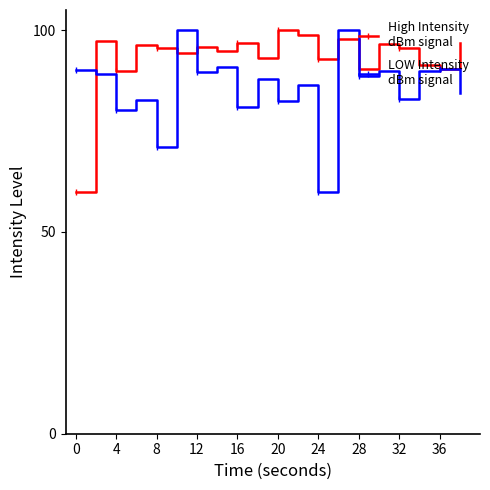

What is the greatest value displayed?

100.0